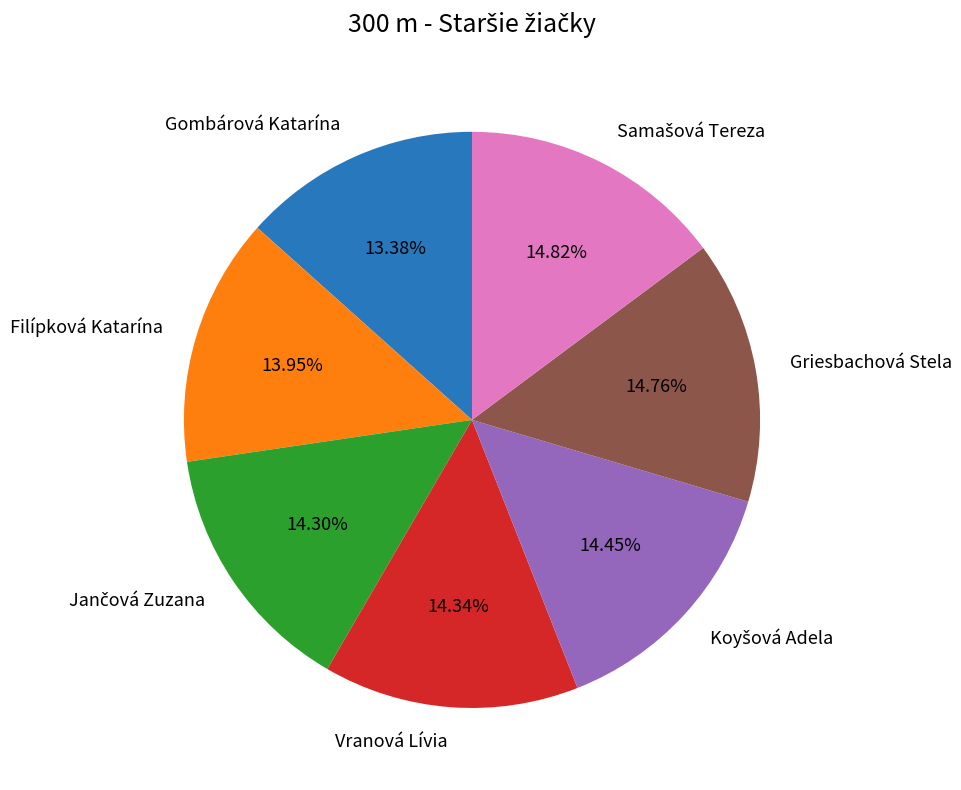

To the nearest percent, what portion does Filípková Katarína represent?

14%